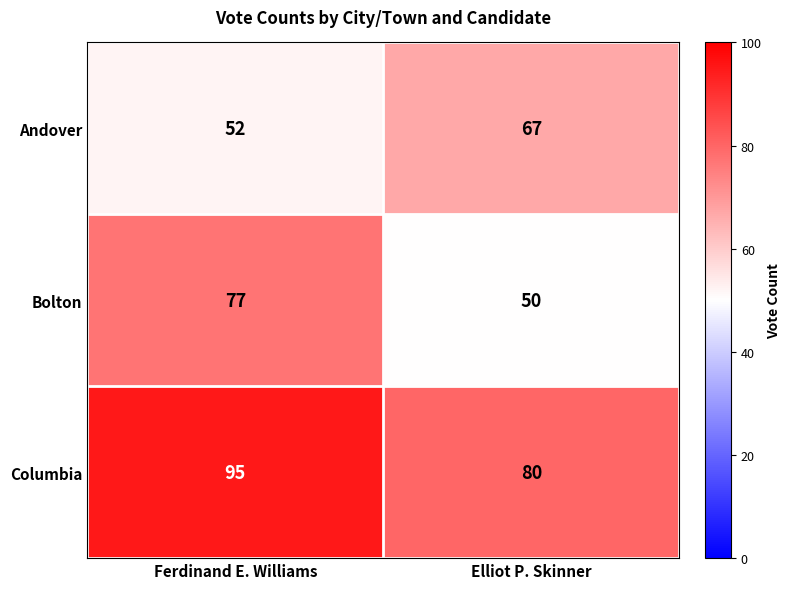

Reading left to right, list all the values displayed in this chart.

Andover: Ferdinand E. Williams=52	Elliot P. Skinner=67
Bolton: Ferdinand E. Williams=77	Elliot P. Skinner=50
Columbia: Ferdinand E. Williams=95	Elliot P. Skinner=80